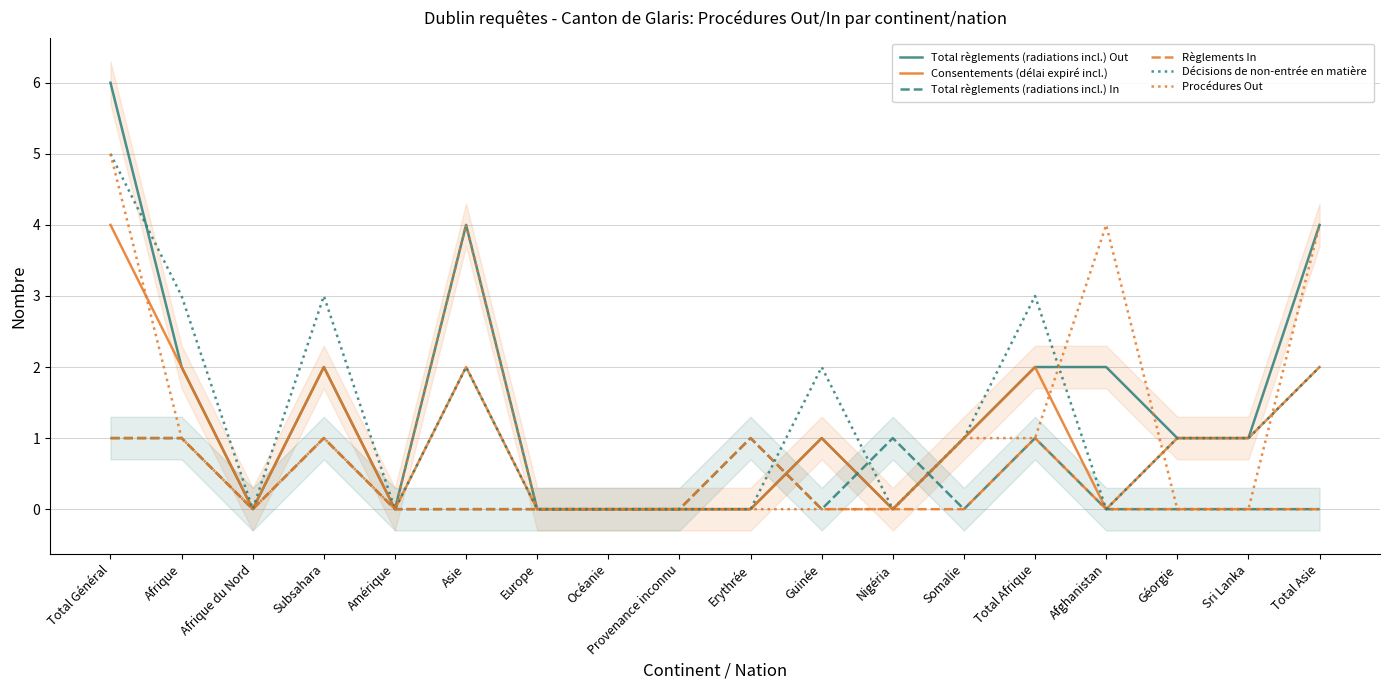

Reading left to right, transcribe all the data shown in this chart.

Total règlements (radiations incl.) Out: Total Général=6	Afrique=2	Afrique du Nord=0	Subsahara=2	Amérique=0	Asie=4	Europe=0	Océanie=0	Provenance inconnu=0	Erythrée=0	Guinée=1	Nigéria=0	Somalie=1	Total Afrique=2	Afghanistan=2	Géorgie=1	Sri Lanka=1	Total Asie=4
Consentements (délai expiré incl.): Total Général=4	Afrique=2	Afrique du Nord=0	Subsahara=2	Amérique=0	Asie=2	Europe=0	Océanie=0	Provenance inconnu=0	Erythrée=0	Guinée=1	Nigéria=0	Somalie=1	Total Afrique=2	Afghanistan=0	Géorgie=1	Sri Lanka=1	Total Asie=2
Total règlements (radiations incl.) In: Total Général=1	Afrique=1	Afrique du Nord=0	Subsahara=1	Amérique=0	Asie=0	Europe=0	Océanie=0	Provenance inconnu=0	Erythrée=1	Guinée=0	Nigéria=1	Somalie=0	Total Afrique=1	Afghanistan=0	Géorgie=0	Sri Lanka=0	Total Asie=0
Règlements In: Total Général=1	Afrique=1	Afrique du Nord=0	Subsahara=1	Amérique=0	Asie=0	Europe=0	Océanie=0	Provenance inconnu=0	Erythrée=1	Guinée=0	Nigéria=0	Somalie=0	Total Afrique=1	Afghanistan=0	Géorgie=0	Sri Lanka=0	Total Asie=0
Décisions de non-entrée en matière: Total Général=5	Afrique=3	Afrique du Nord=0	Subsahara=3	Amérique=0	Asie=2	Europe=0	Océanie=0	Provenance inconnu=0	Erythrée=0	Guinée=2	Nigéria=0	Somalie=1	Total Afrique=3	Afghanistan=0	Géorgie=1	Sri Lanka=1	Total Asie=2
Procédures Out: Total Général=5	Afrique=1	Afrique du Nord=0	Subsahara=1	Amérique=0	Asie=4	Europe=0	Océanie=0	Provenance inconnu=0	Erythrée=0	Guinée=0	Nigéria=0	Somalie=1	Total Afrique=1	Afghanistan=4	Géorgie=0	Sri Lanka=0	Total Asie=4